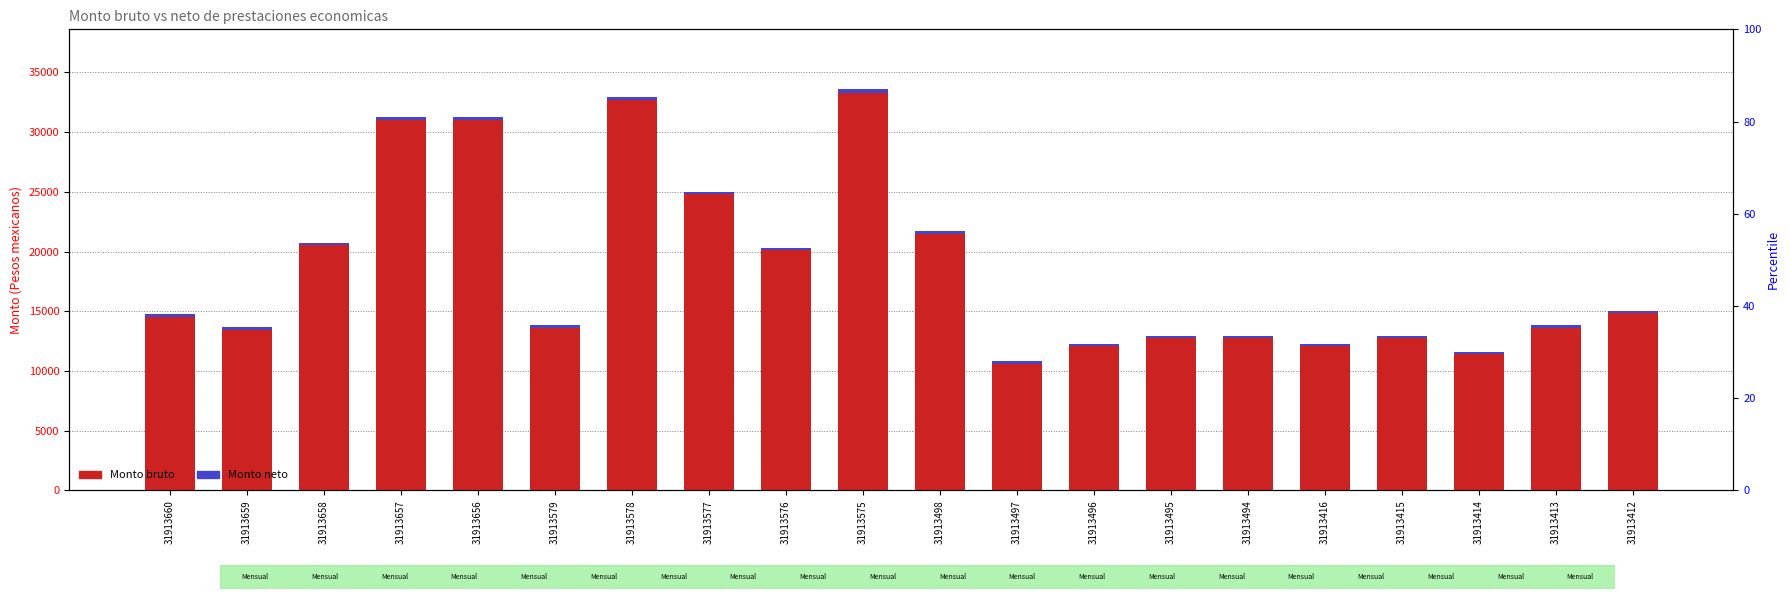

Read the Monto bruto value at 31913657.

31302.2